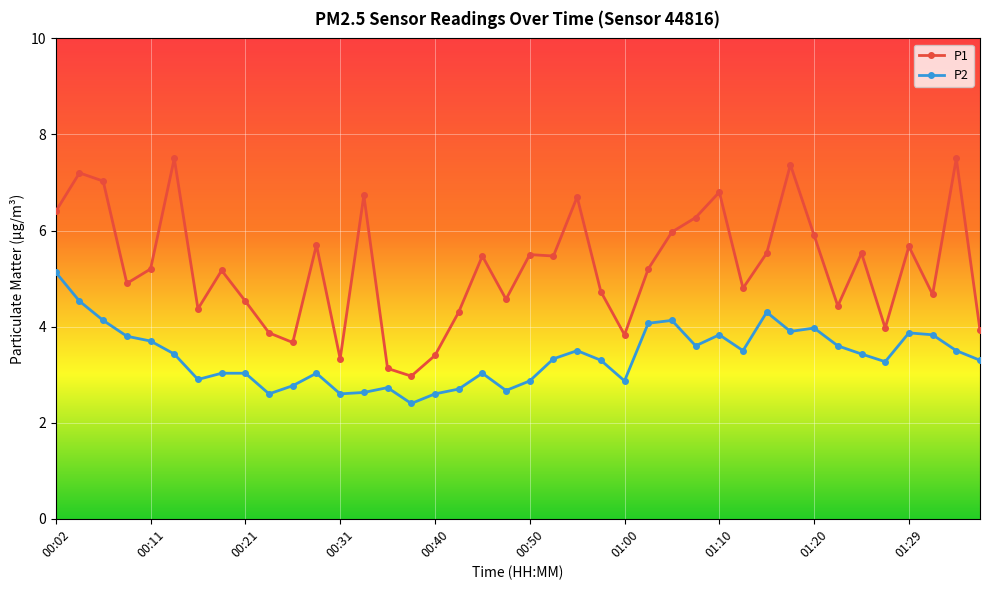

What is the value of the P1 point at the 17th from the left?

3.4